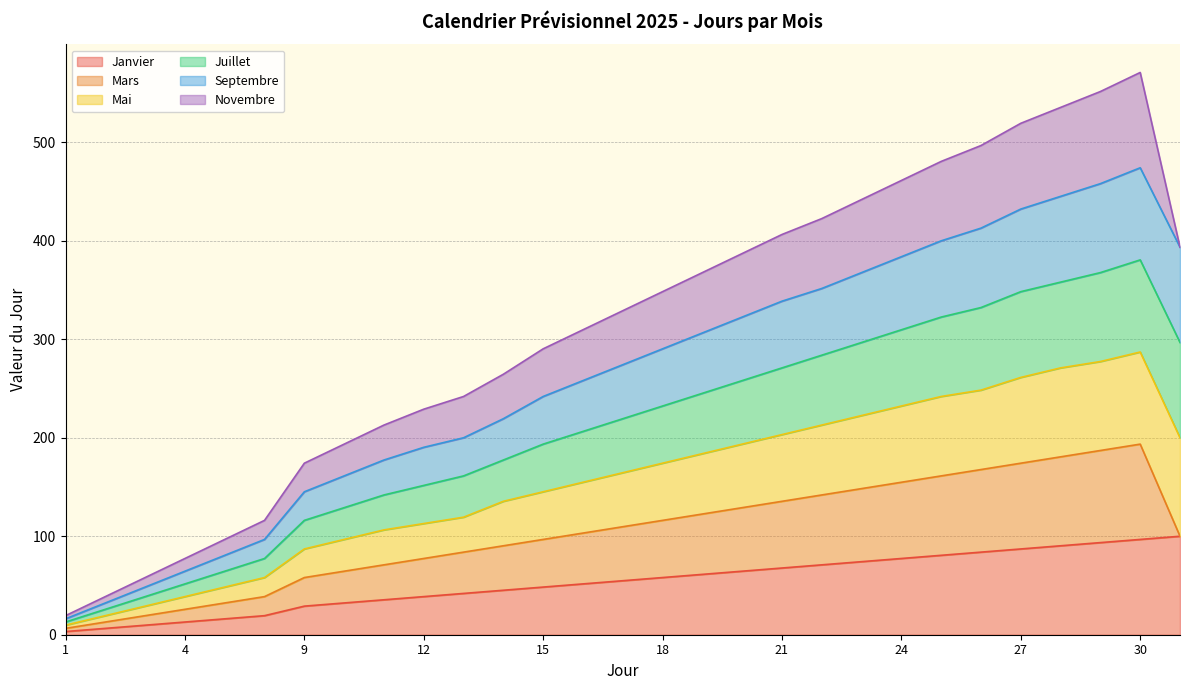

True or false: Juillet has more than 0 points higher than both neighbors.

True